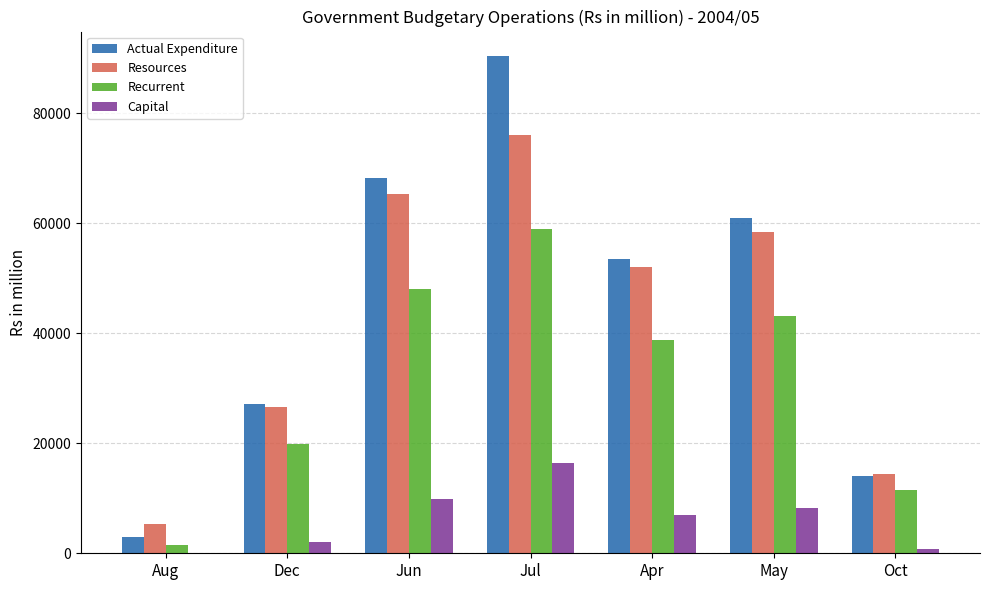

What is the highest value of the Resources series?

76085.7